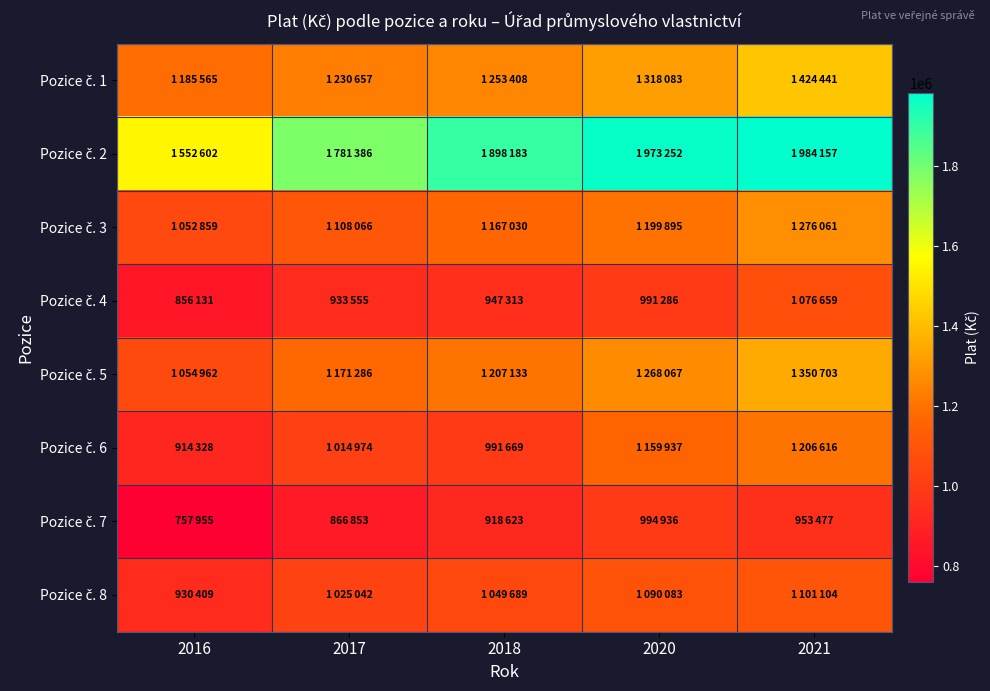

Which series has the widest spread of values?

Pozice č. 2